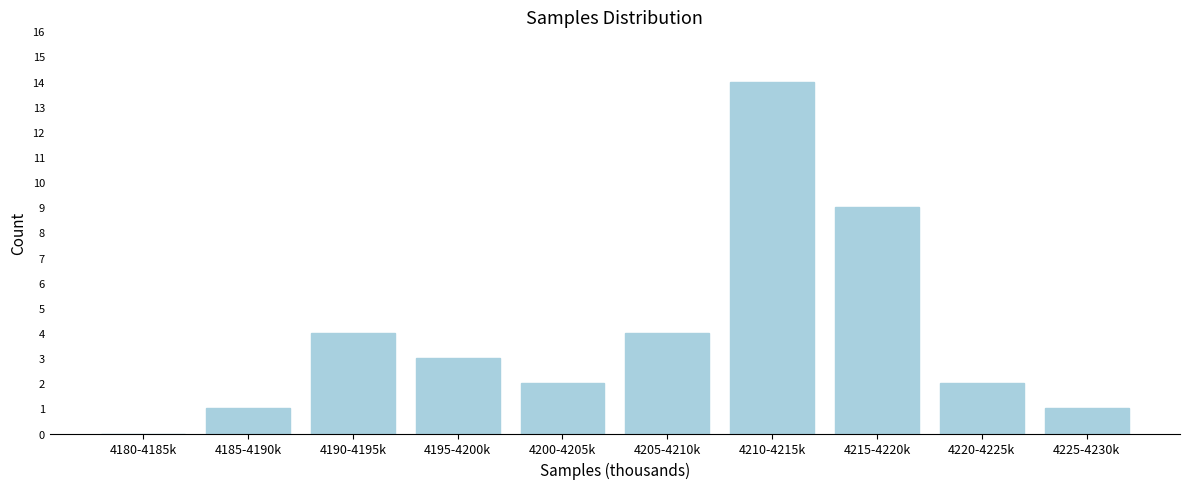

Reading left to right, what are all the values shown in this chart?

4180-4185k=0	4185-4190k=1	4190-4195k=4	4195-4200k=3	4200-4205k=2	4205-4210k=4	4210-4215k=14	4215-4220k=9	4220-4225k=2	4225-4230k=1